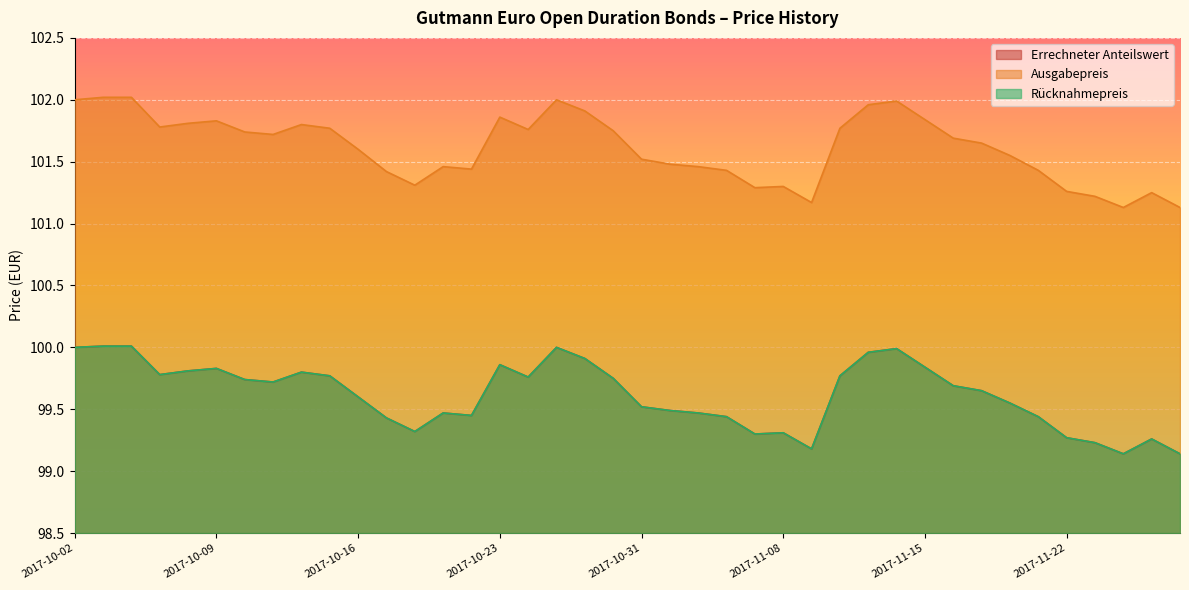

Rank the series by their maximum value, from lowest to highest.

Errechneter Anteilswert, Rücknahmepreis, Ausgabepreis